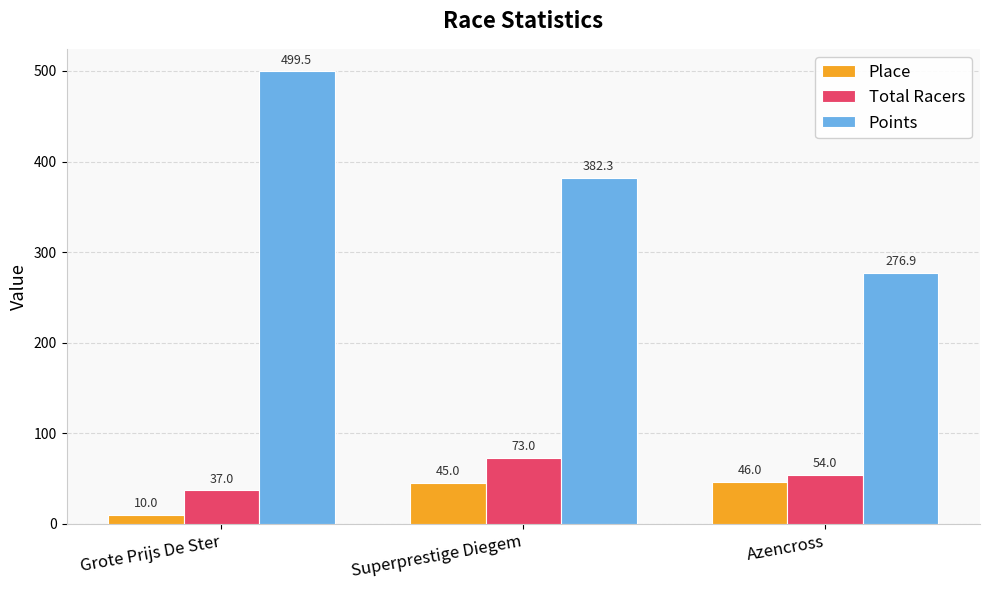

What are all the series names shown in the legend?

Place, Total Racers, Points